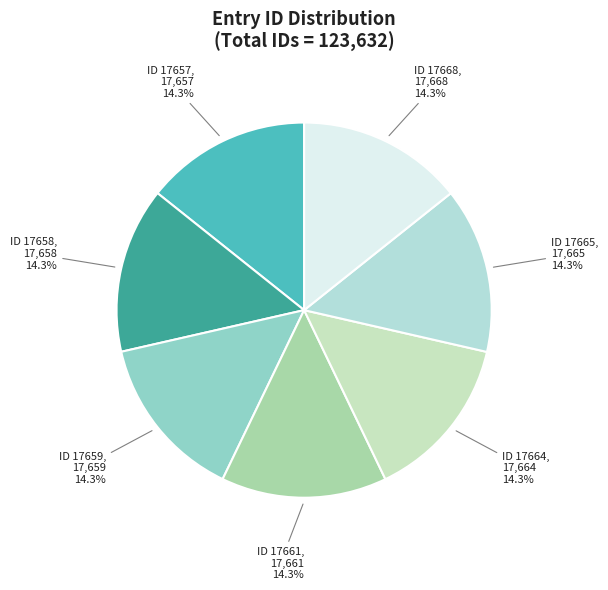

The ID 17668 slice represents 9% of the pie. True or false?

False